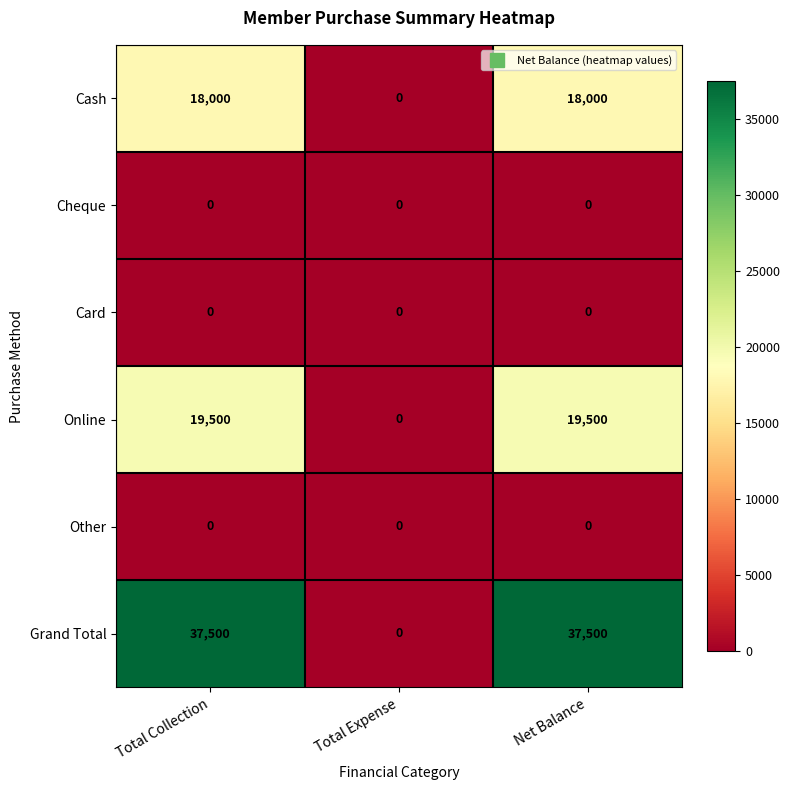

What is the approximate value of Online at Total Collection, to the nearest 10?

19500